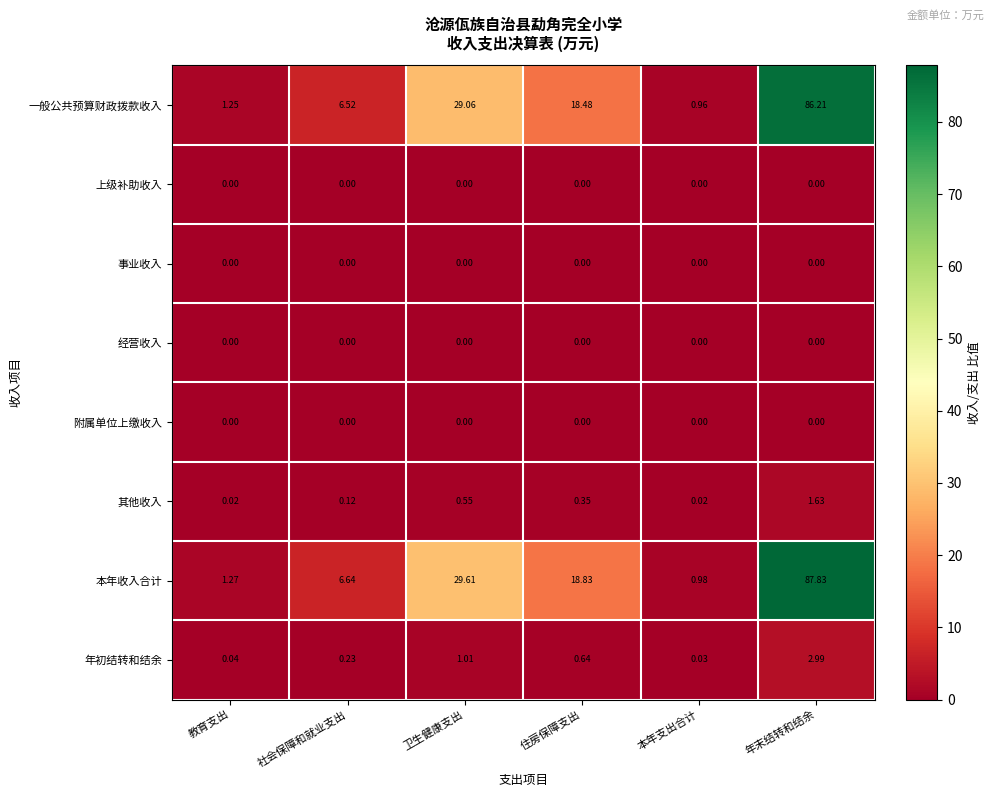

At which label is 本年收入合计 closest to 44?

卫生健康支出